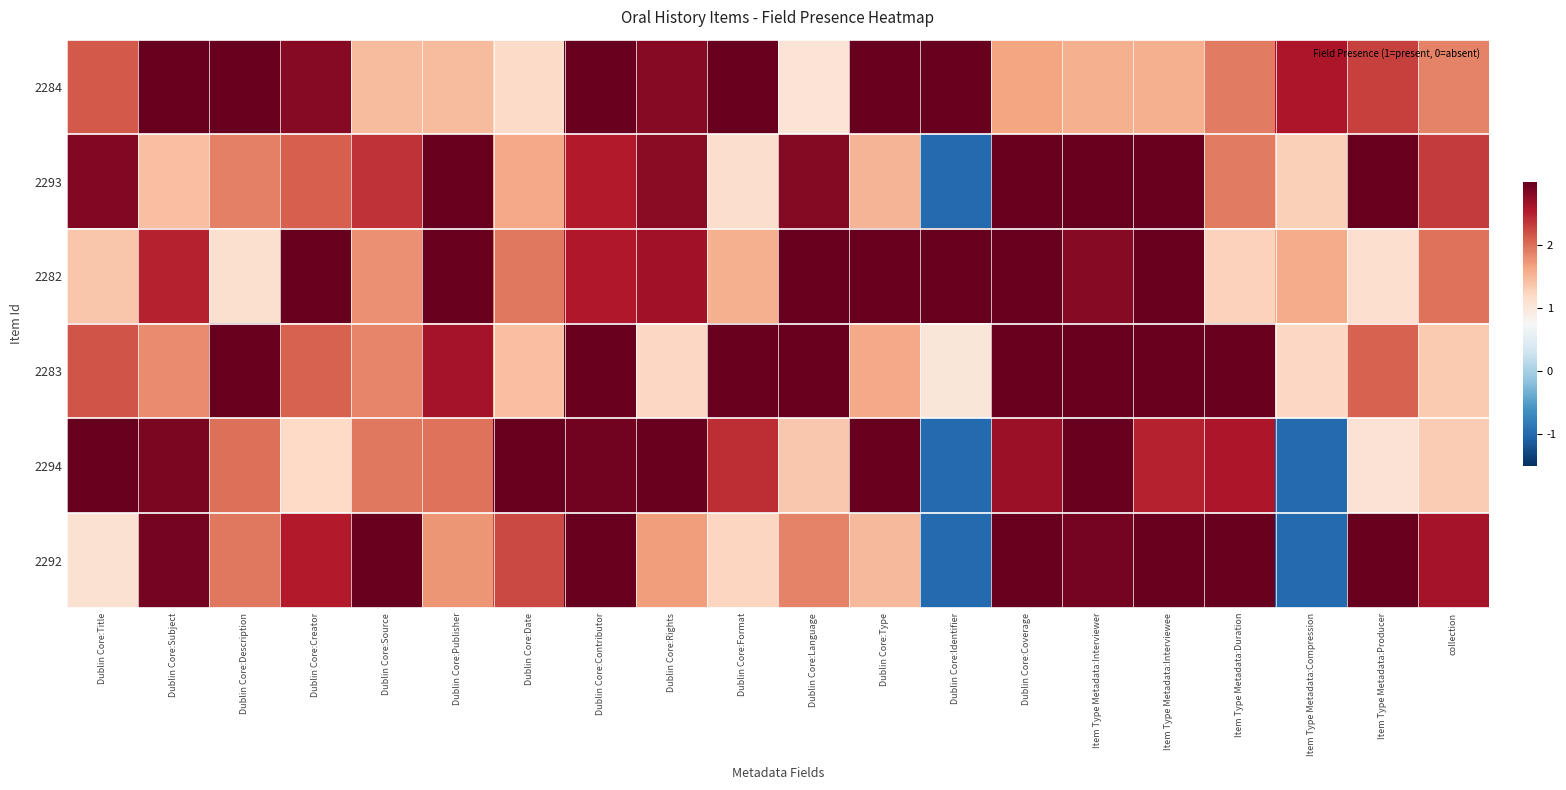

At which category does the chart reach its minimum across all series?

Dublin Core:Identifier